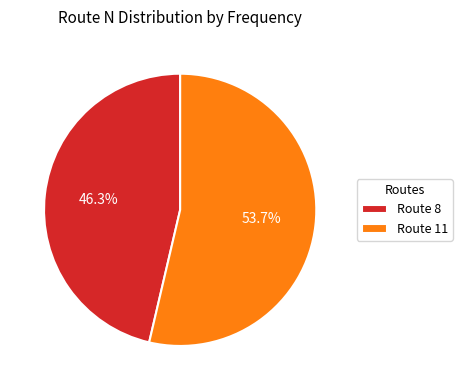

What is the total percentage of Route 8 and Route 11?

100.0%